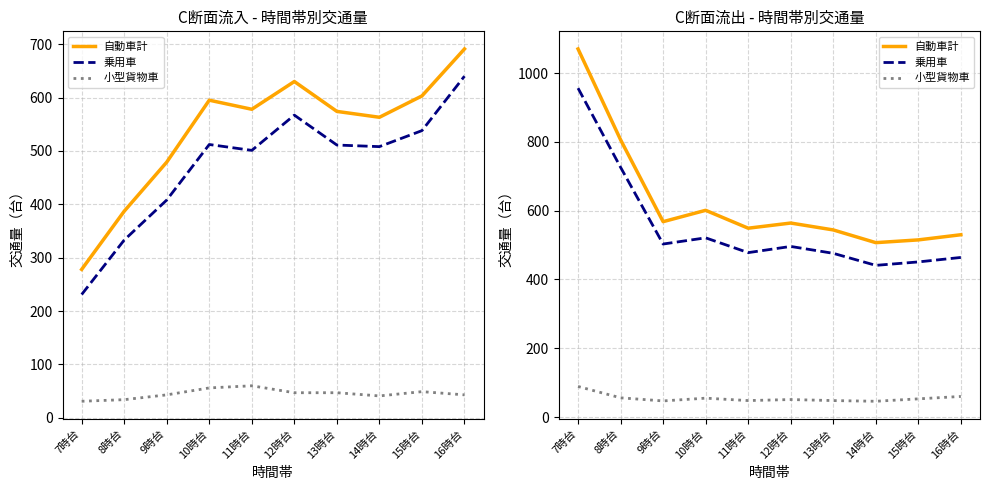

At which category does 乗用車 reach its first local valley?

9時台